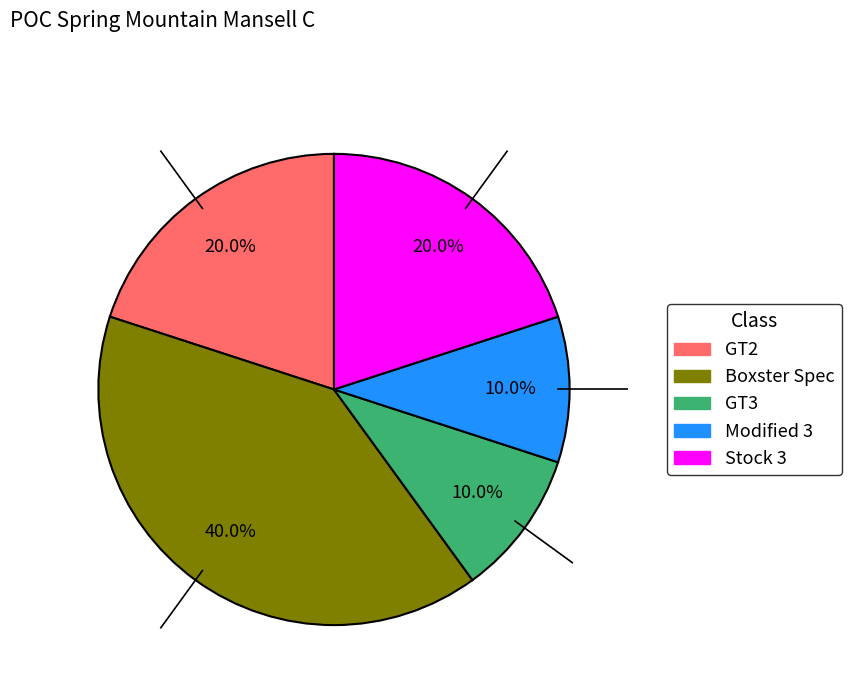

Does any single category account for the majority?

No